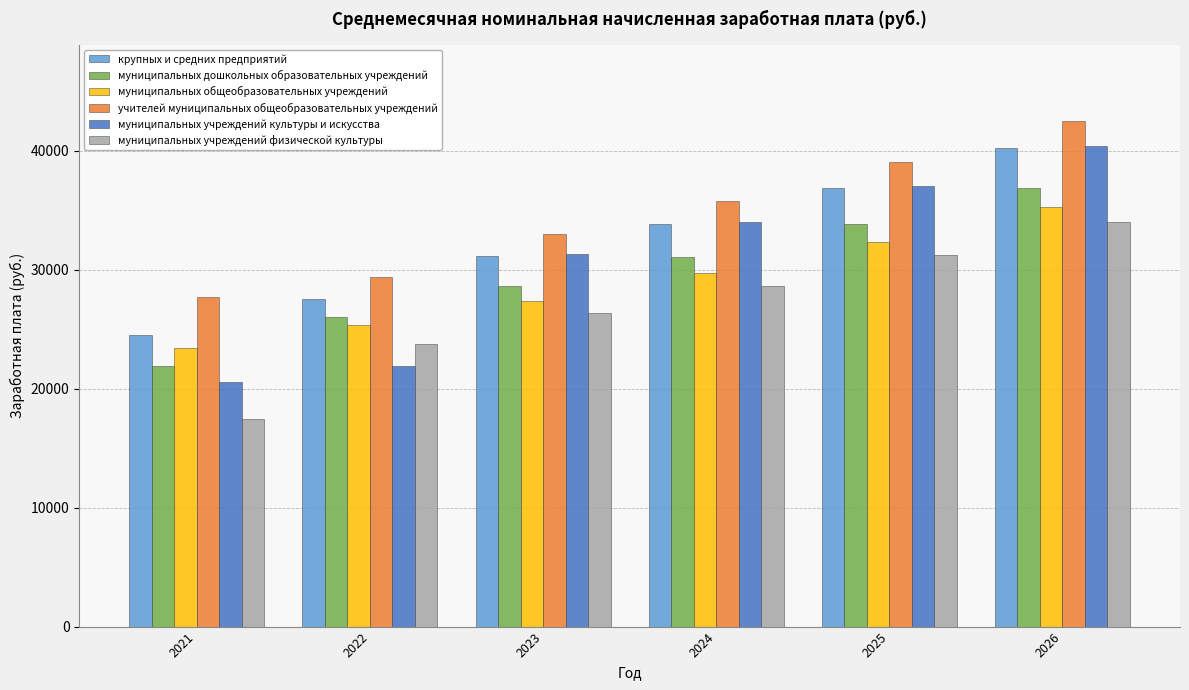

Between 2022 and 2025, which series saw the biggest shift?

муниципальных учреждений культуры и искусства